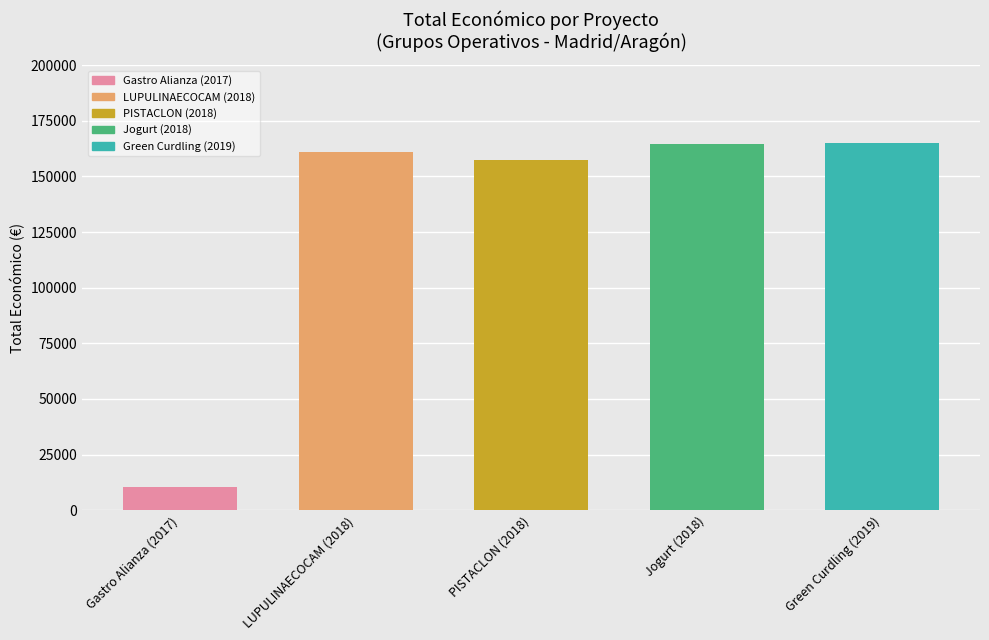

What is the change in value from 2018 to 2018?

-3550